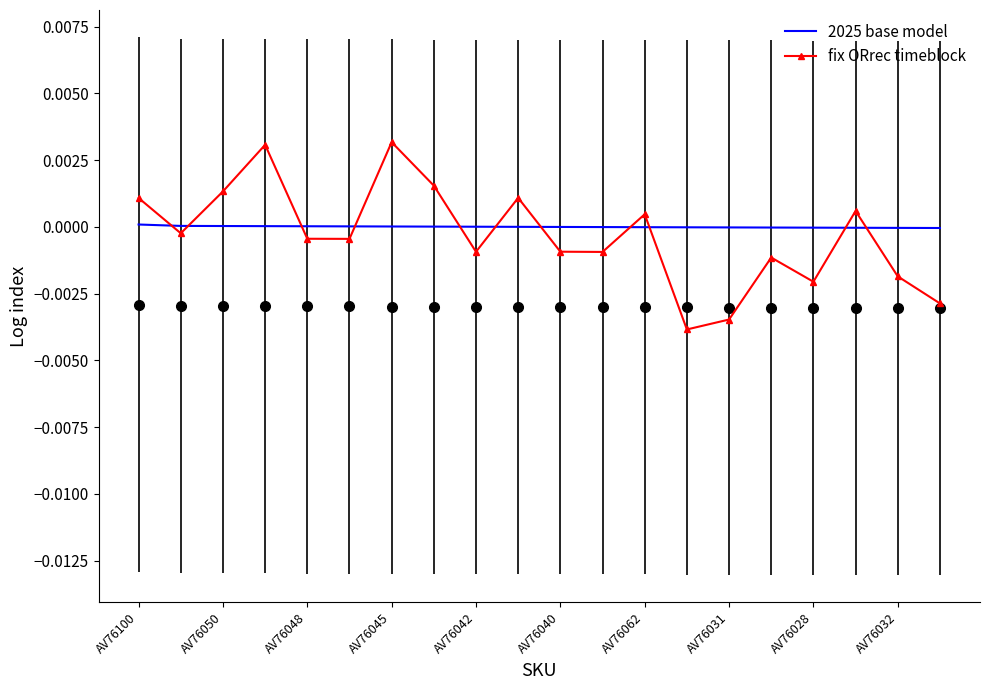

How many intersections are there between 2025 base model and fix ORrec timeblock?

11